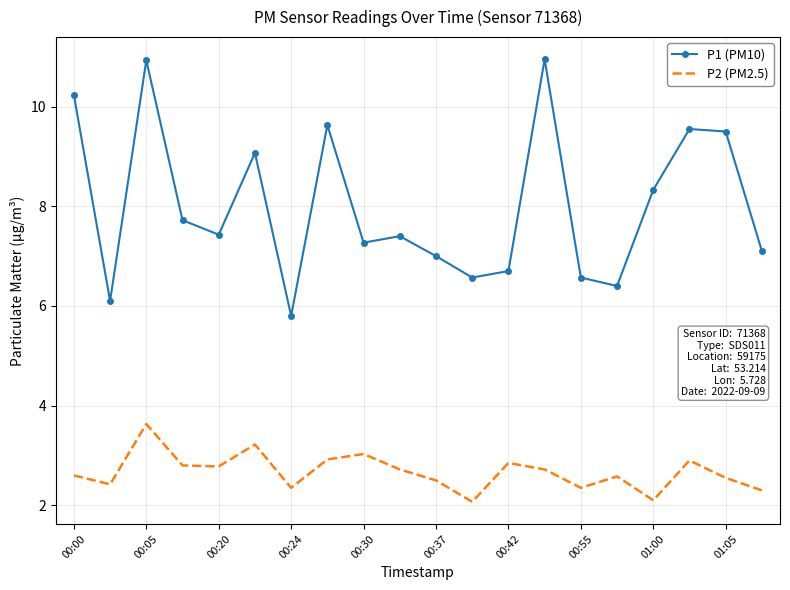

Which series has the largest range (max minus min)?

P1 (PM10)